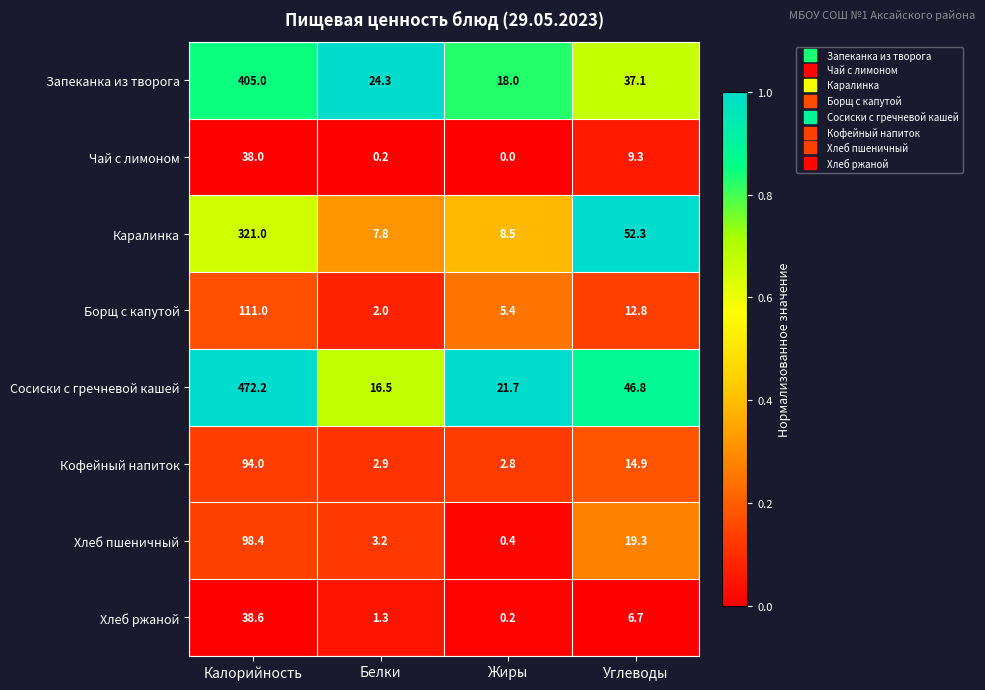

The value of Каралинка at Калорийность is 321.0. True or false?

True